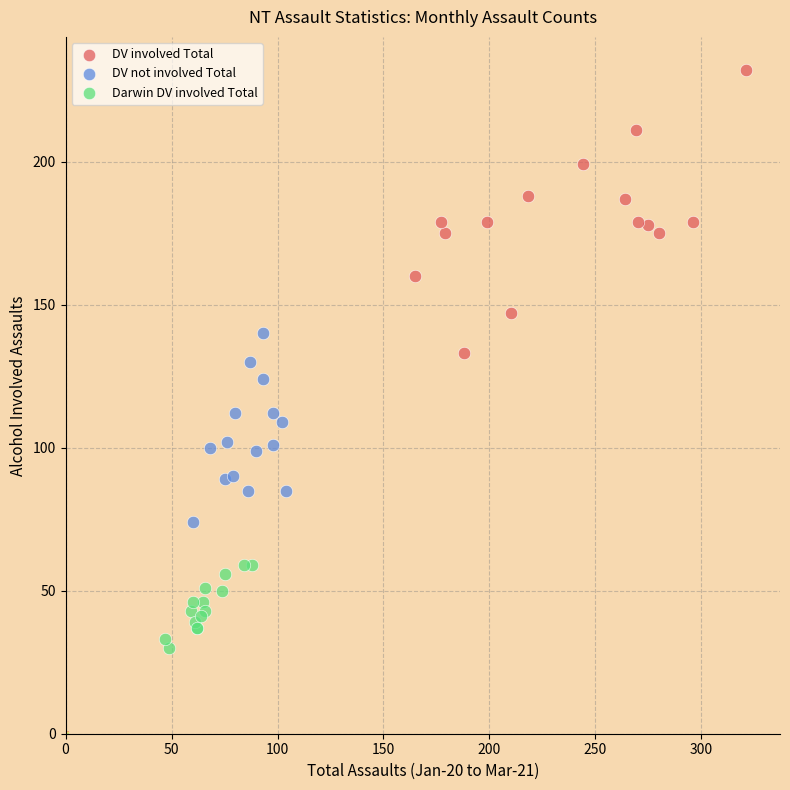

Which series has the largest Y range (max minus min)?

DV involved Total